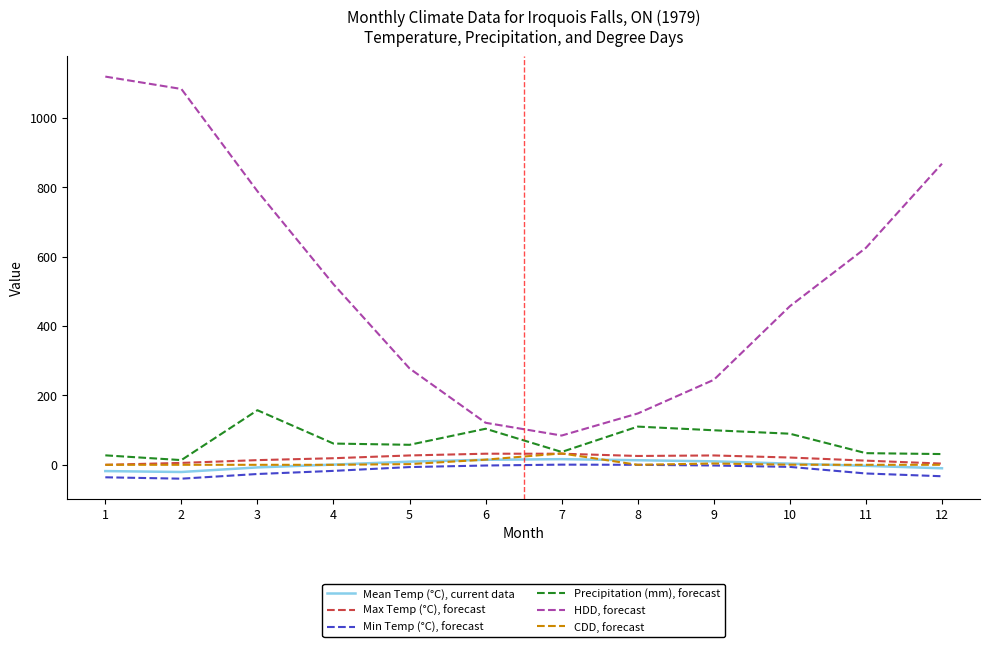

Which series has the largest range (max minus min)?

HDD, forecast